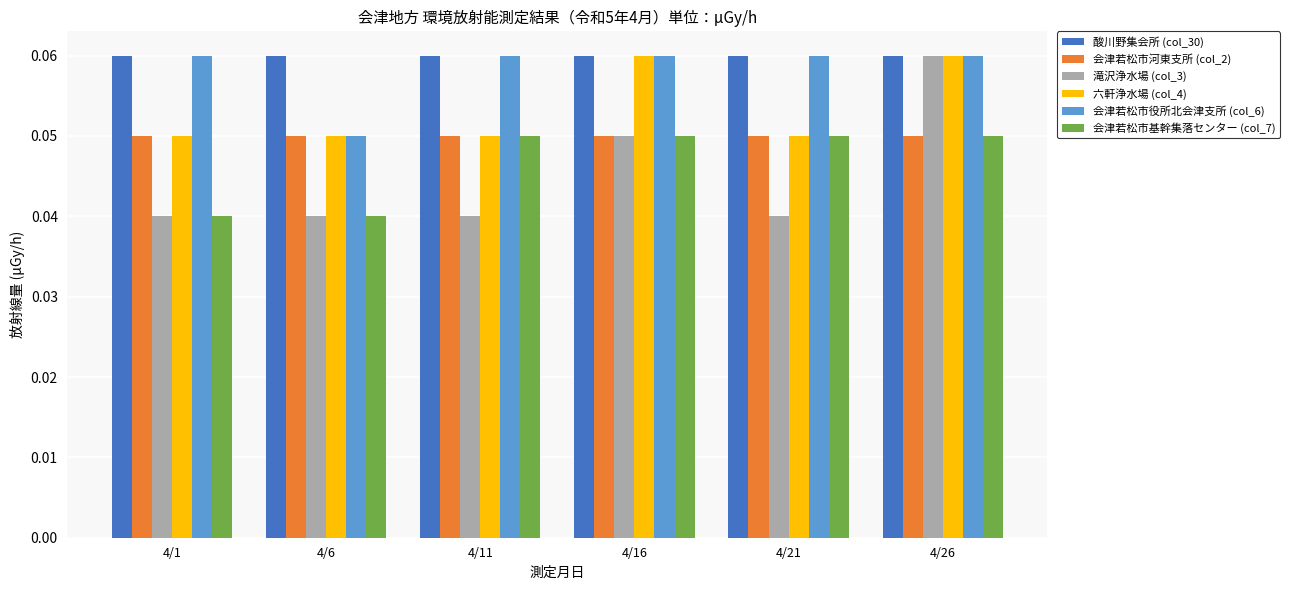

Does the chart contain stacked bars?

No